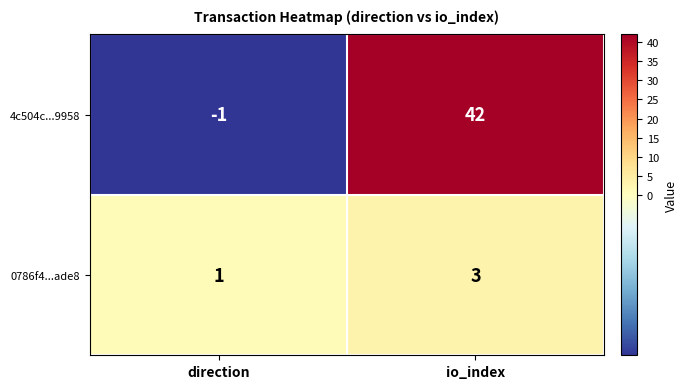

What is the sum of the 4c504c...9958 values at direction and io_index?

41